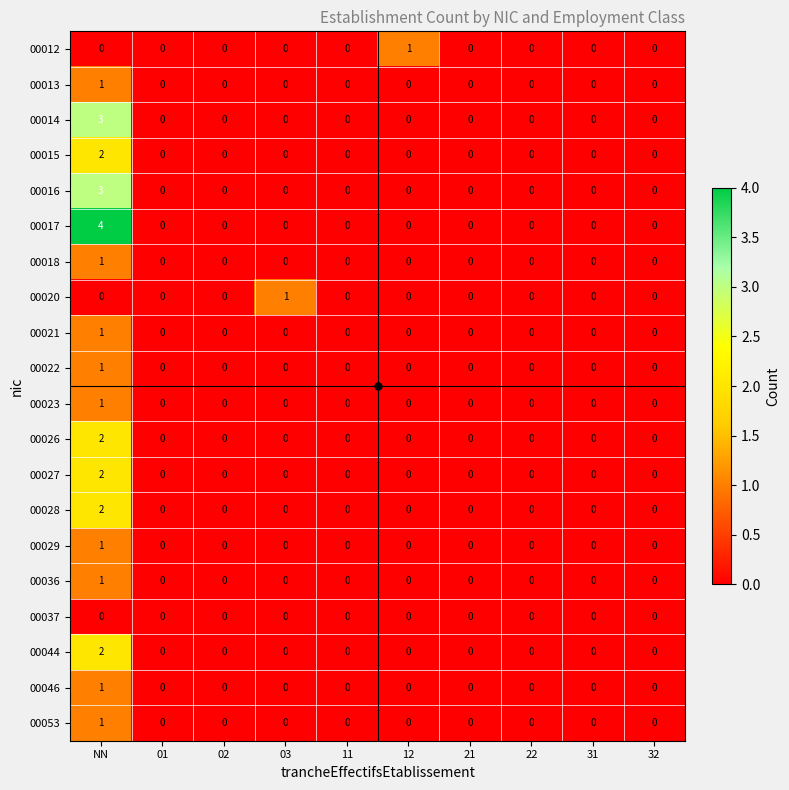

Count the 00015 values in the range 0 to 1.

9